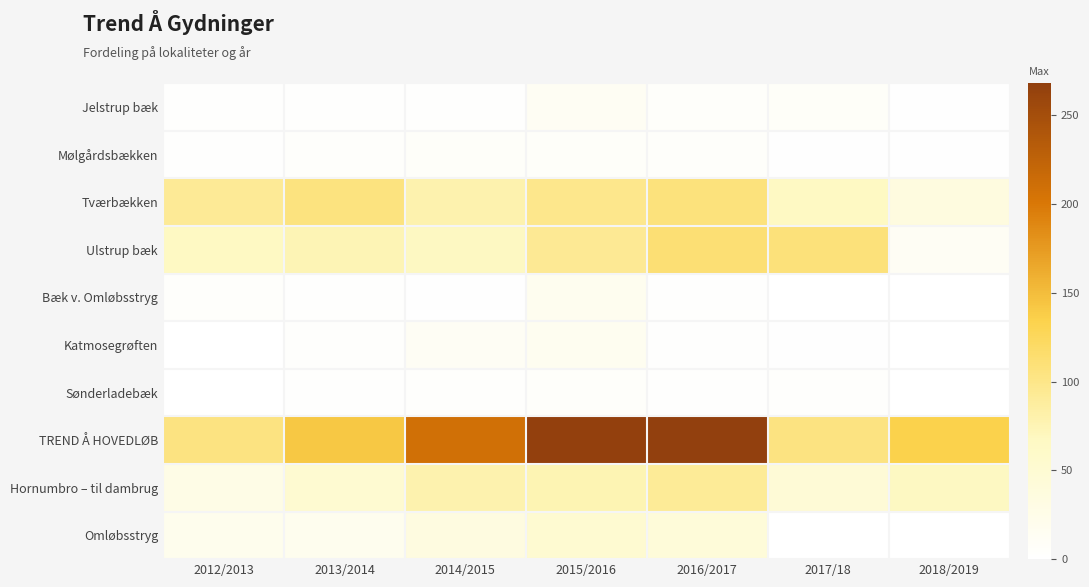

Between 2012/2013 and 2018/2019, which series saw the biggest shift?

Tværbækken